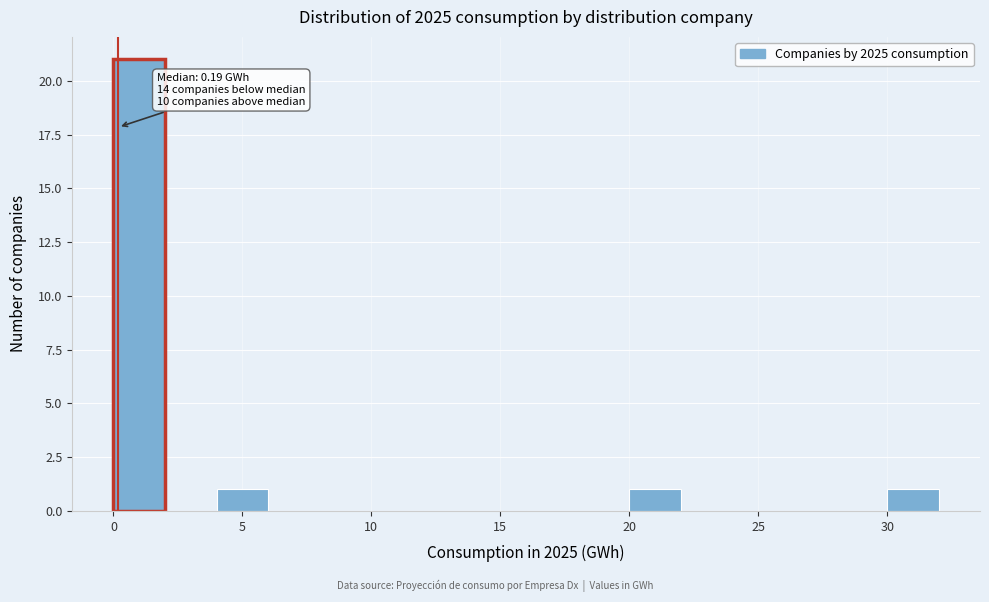

Which range on the x-axis has the tallest bar?

0 to 2